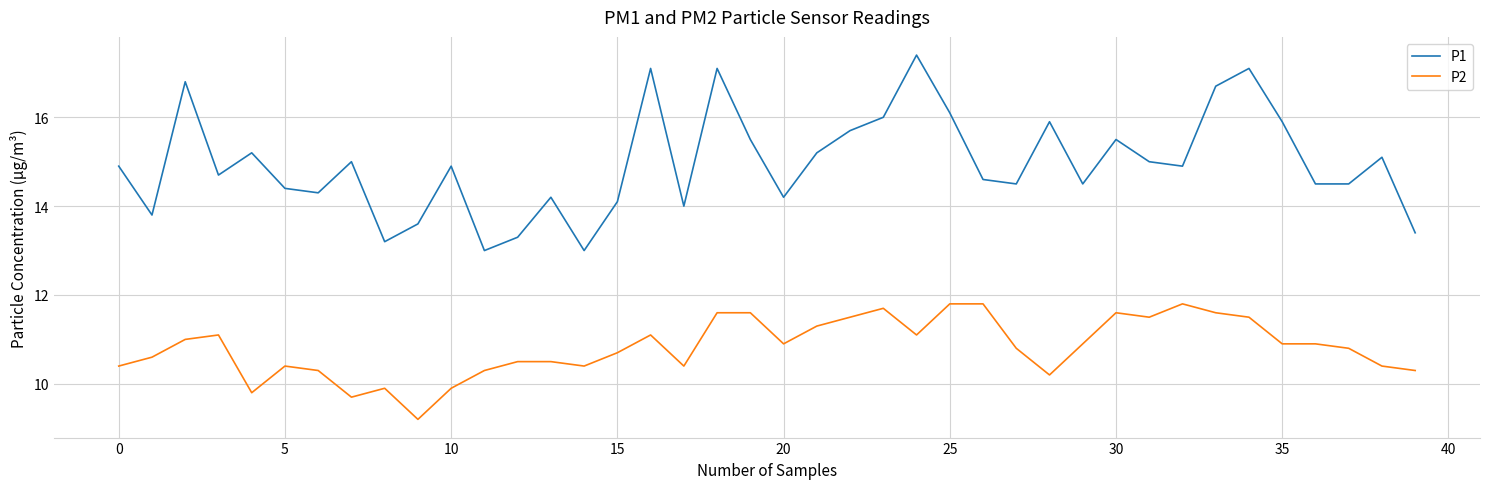

Which series has the largest total across all categories?

P1